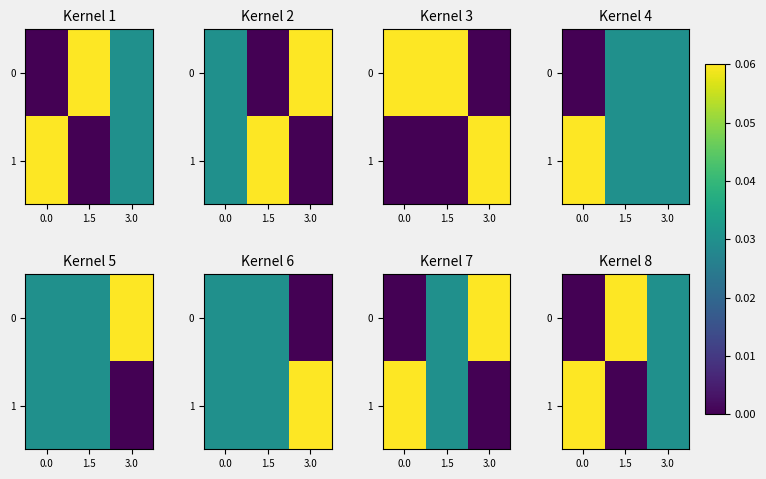

What is the total value across all series at 3.0?

0.1